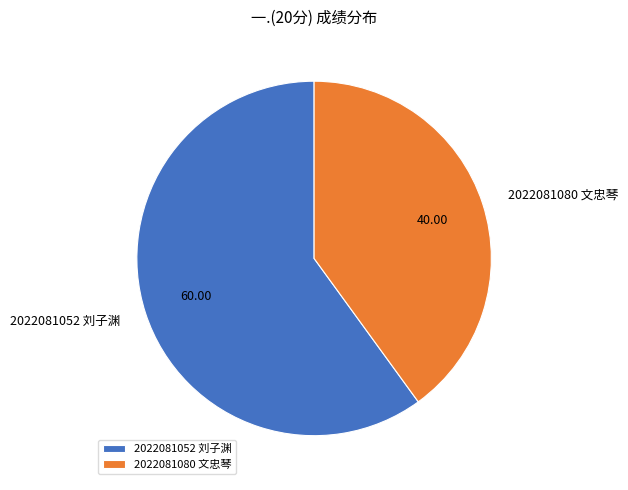

Rank the categories by value from highest to lowest.

2022081052 刘子渊, 2022081080 文忠琴